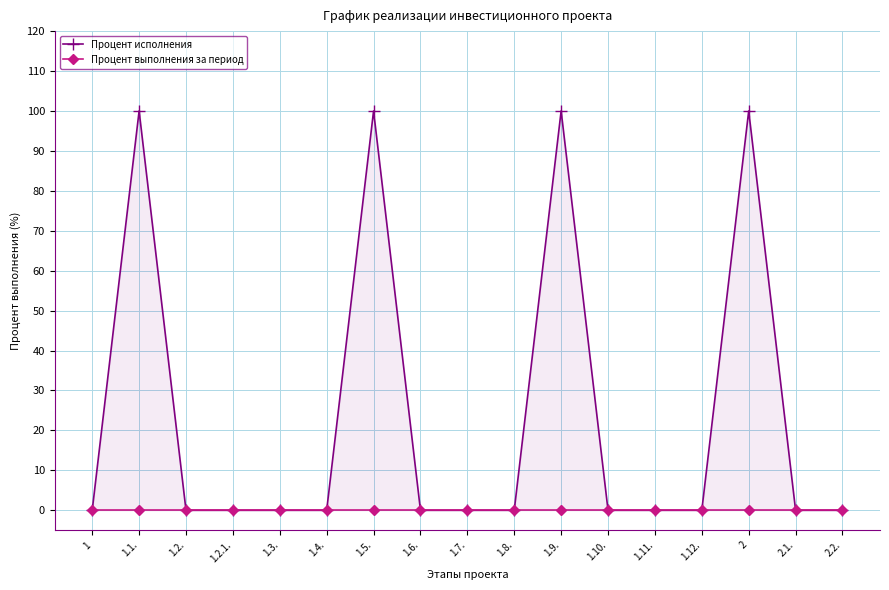

At which category is the sum across all series the highest?

1.1.